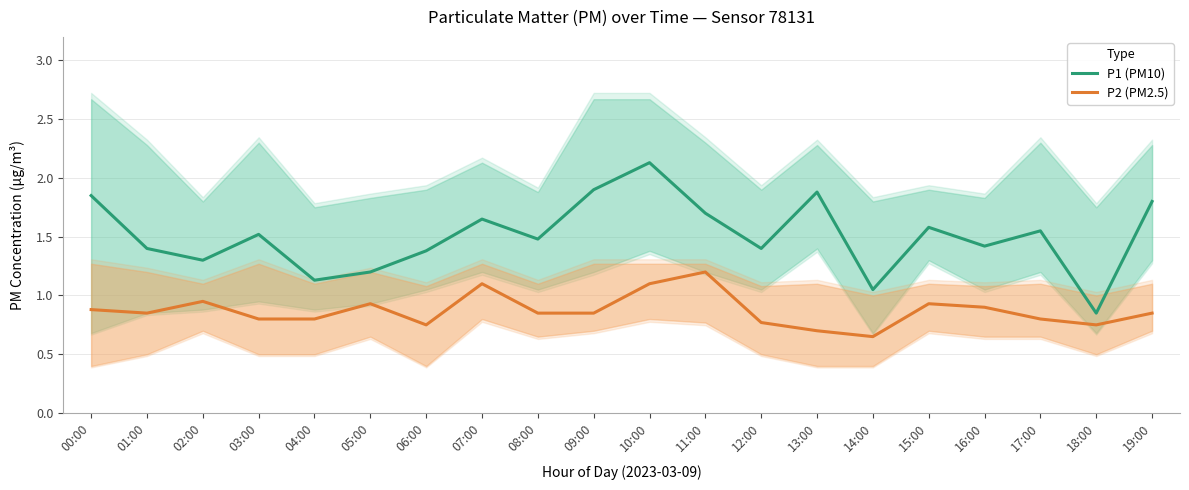

Rank the categories by P2 (PM2.5) value from lowest to highest.

14:00, 13:00, 06:00, 18:00, 12:00, 03:00, 04:00, 17:00, 01:00, 08:00, 09:00, 19:00, 00:00, 16:00, 05:00, 15:00, 02:00, 07:00, 10:00, 11:00